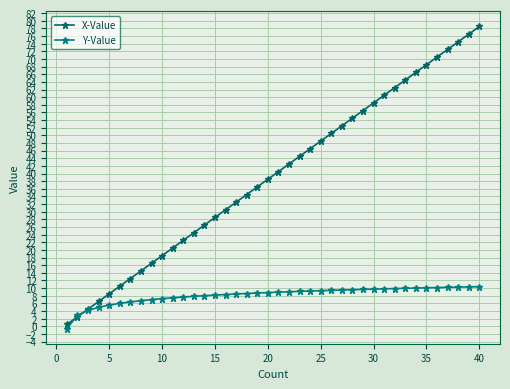

At which category is the sum across all series the highest?

40